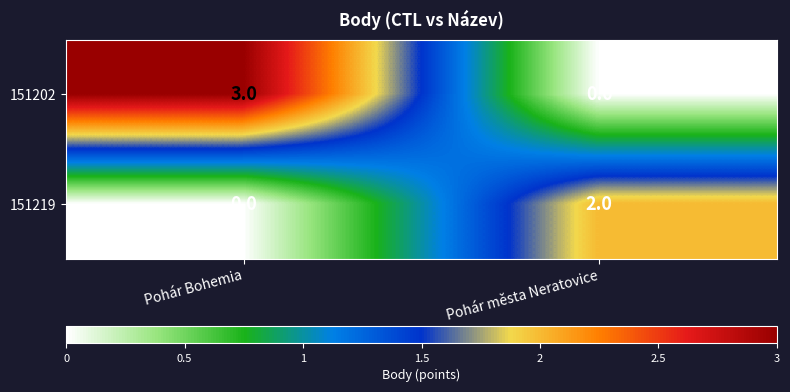

What is the difference between the 151202 values at Pohár města Neratovice and Pohár Bohemia?

3